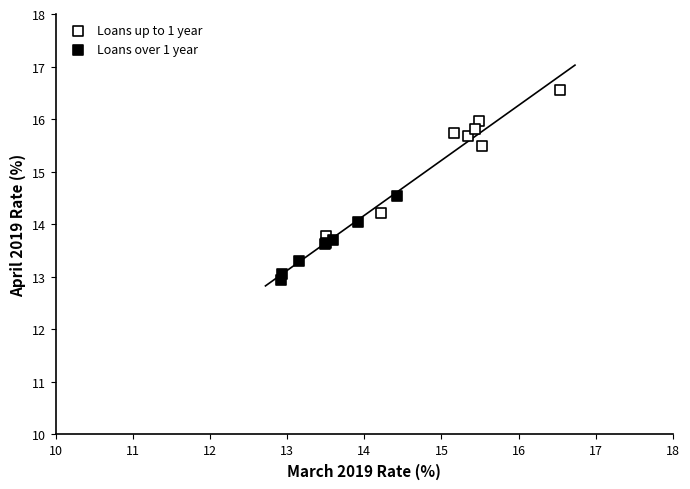

Which series reaches the minimum Y coordinate?

Loans over 1 year